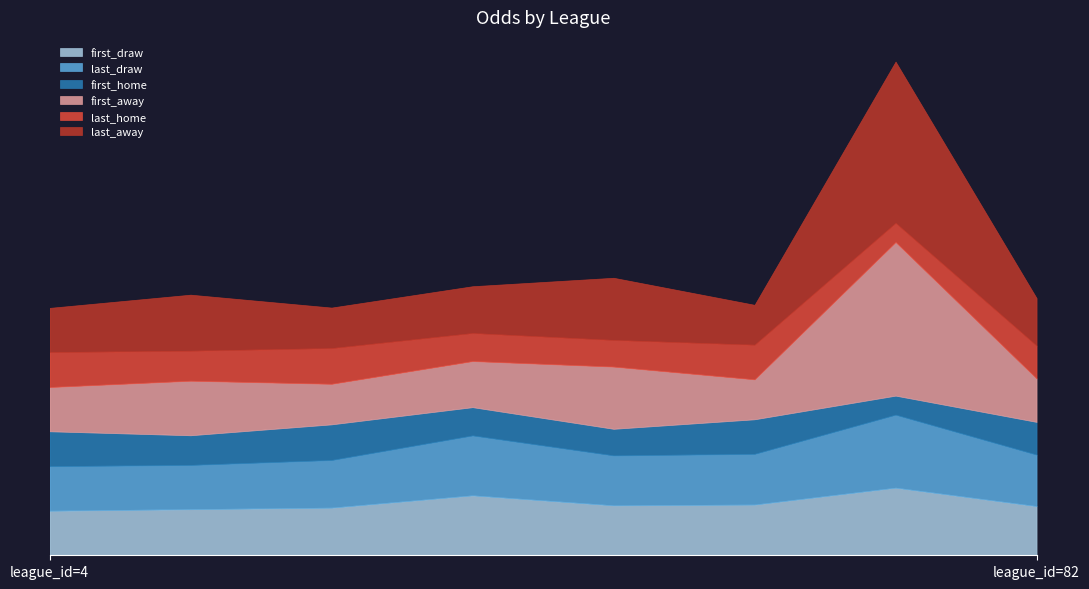

True or false: last_draw and first_draw intersect in this chart.

False